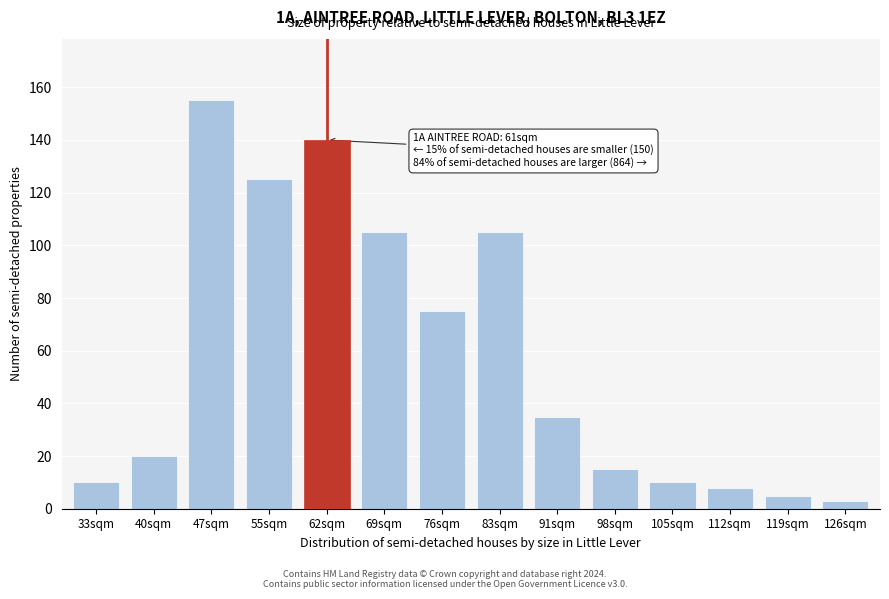

Reading right to left, extract all data points from this chart.

3	5	8	10	15	35	105	75	105	140	125	155	20	10